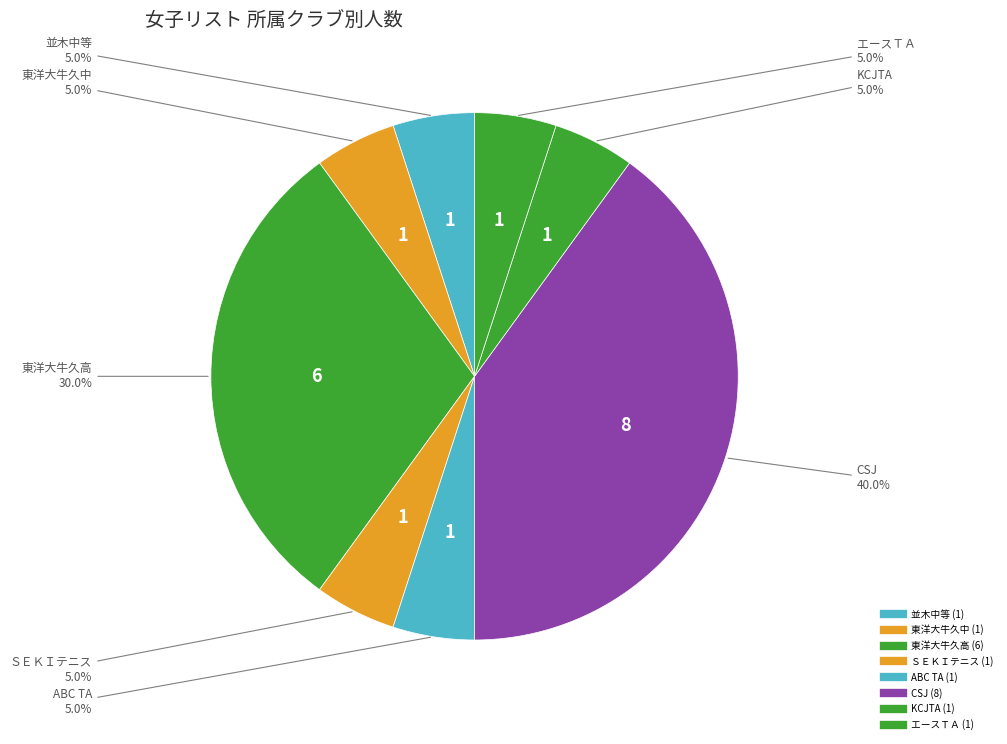

How many segments does this pie chart have?

8